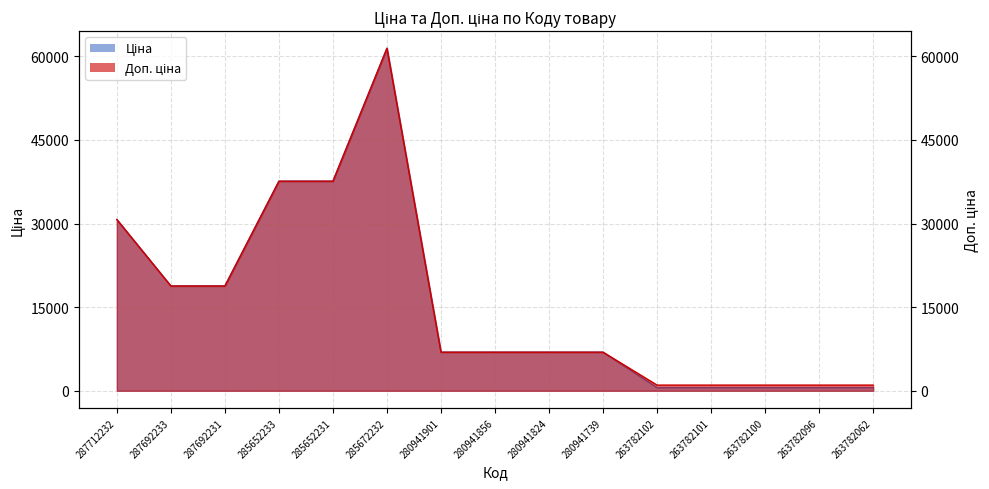

What is the total value across all series at 285652231?

75187.2